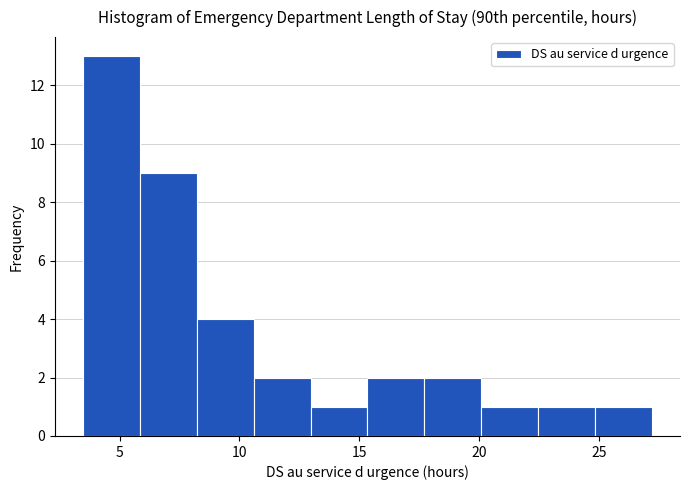

Over which range of the x-axis is the bar tallest?

3.5 to 6.0